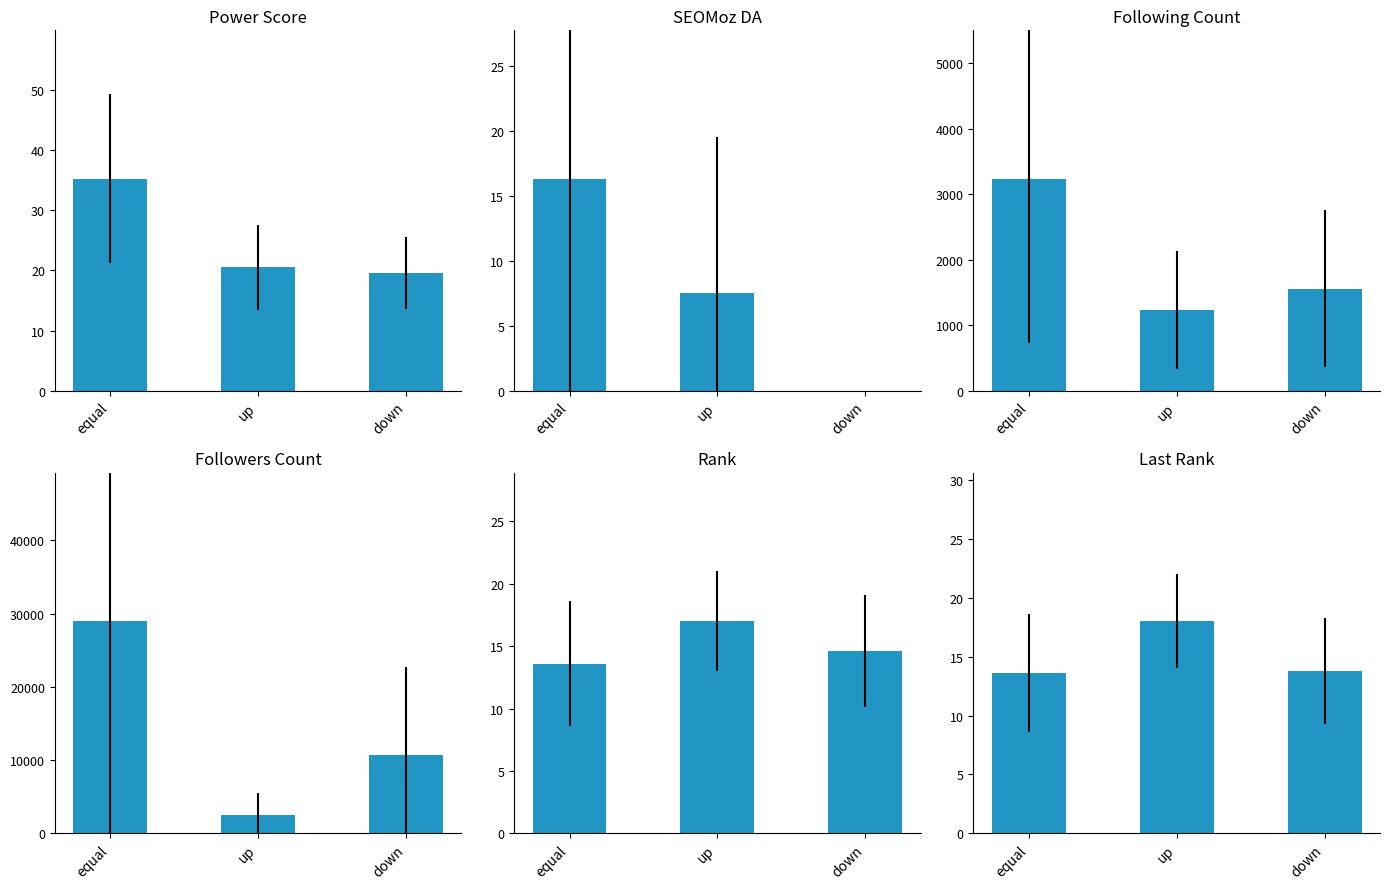

Rank the categories by Power Score value from lowest to highest.

down, up, equal